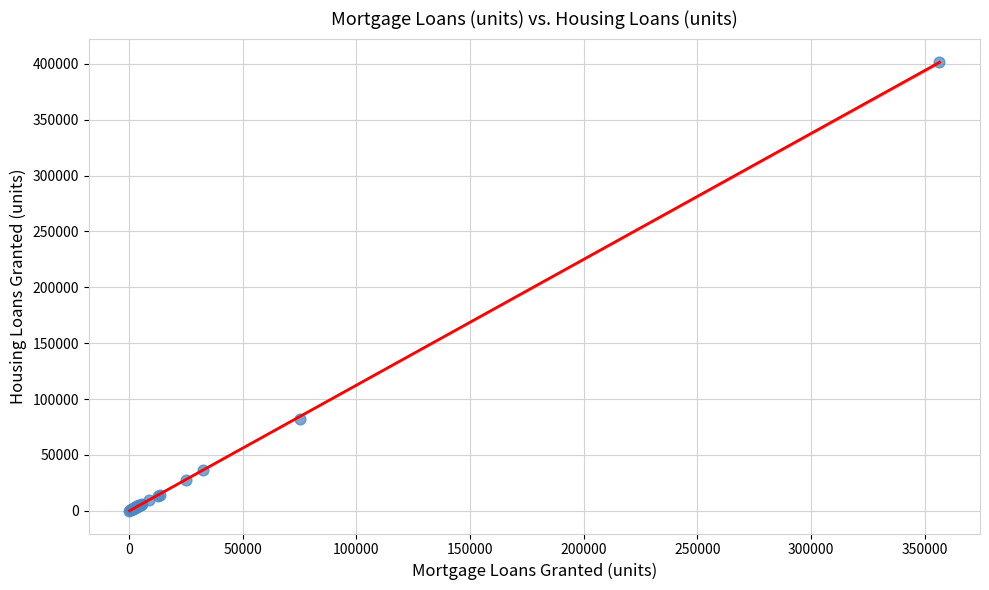

What Y value in the scatter plot is closest to 201071?

81987